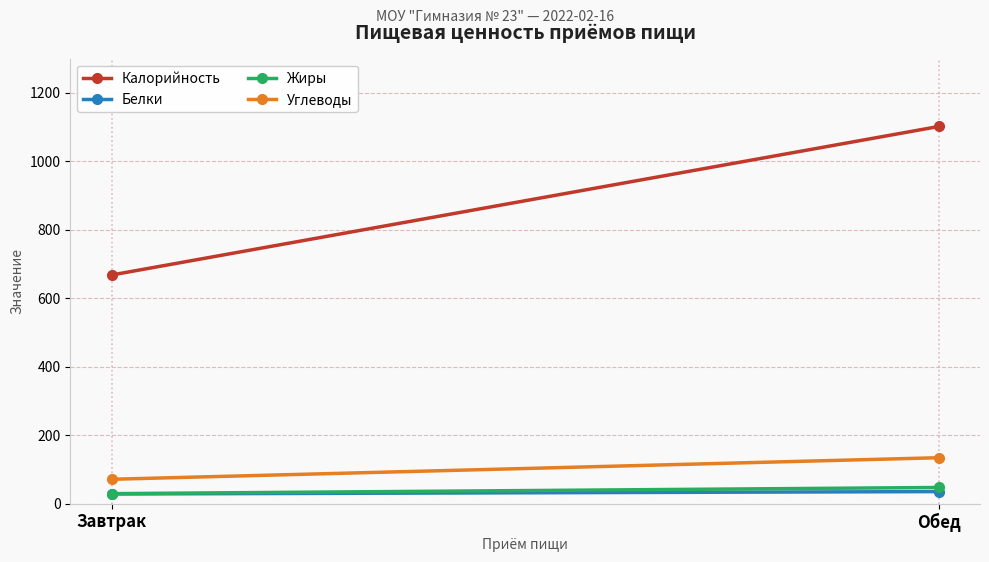

What is the value of the Углеводы point at the 2nd from the left?

134